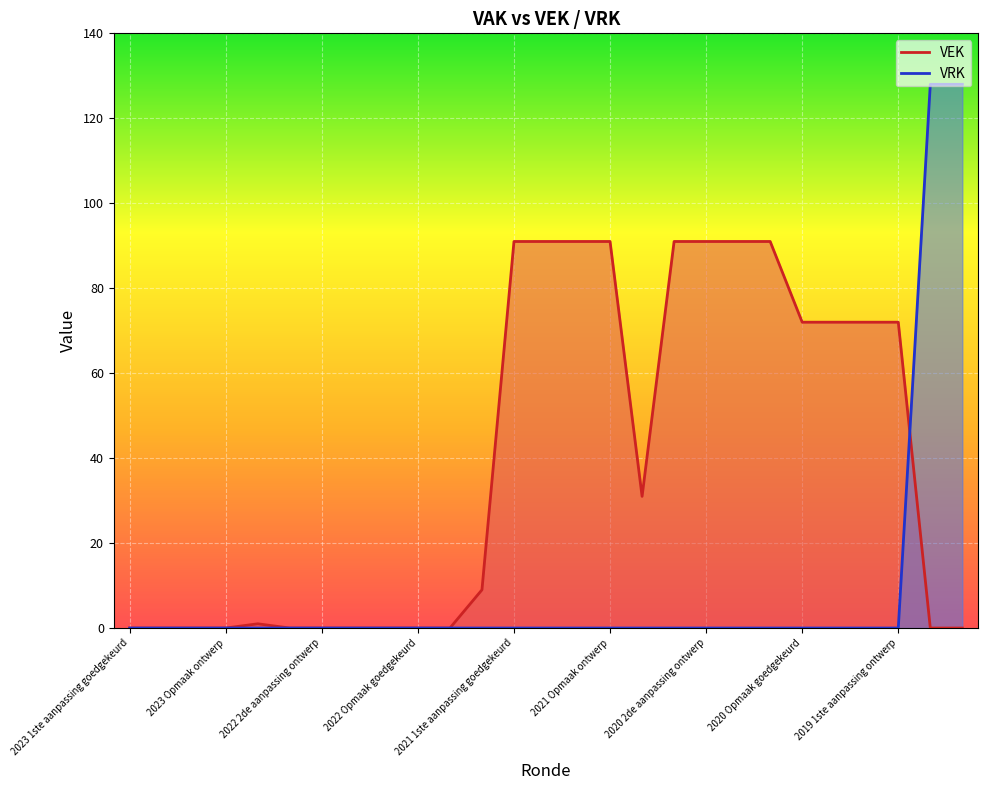

How many categories are shown in the chart?

27